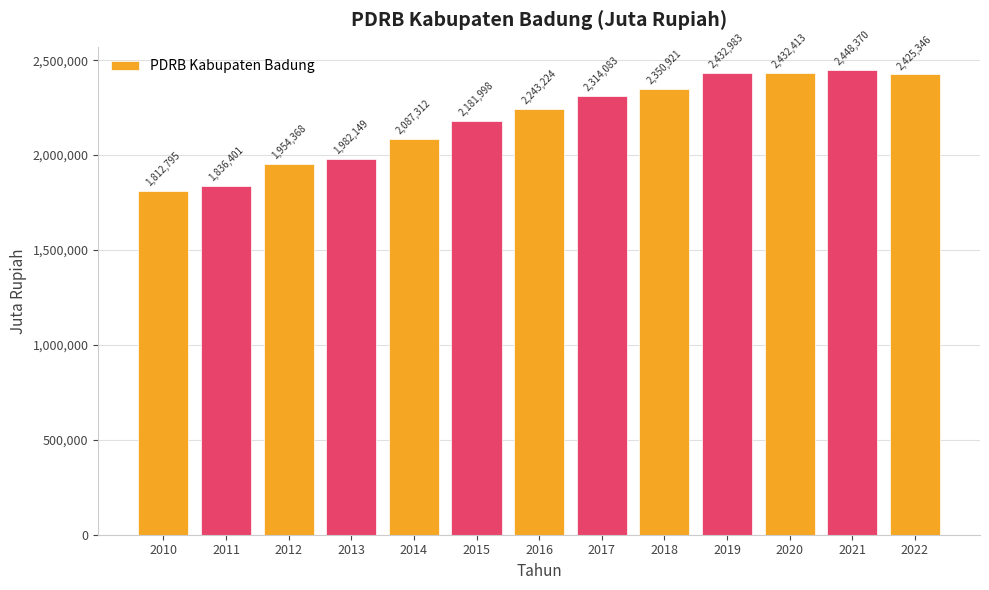

Rank the categories by value from highest to lowest.

2021, 2019, 2020, 2022, 2018, 2017, 2016, 2015, 2014, 2013, 2012, 2011, 2010